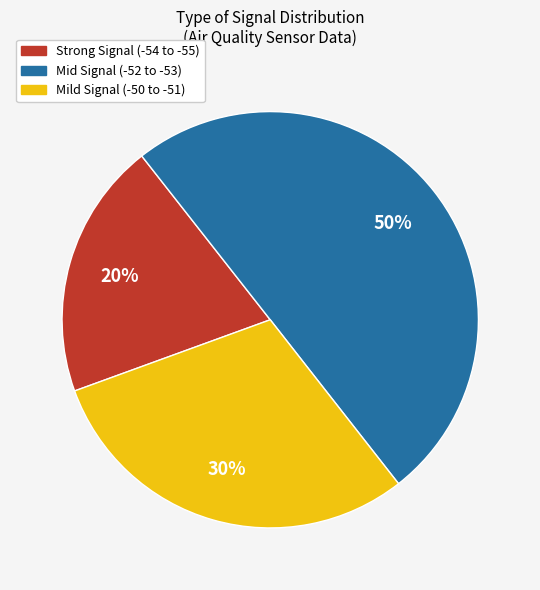

To the nearest percent, what is the difference between the largest and smallest slice percentages?

30%